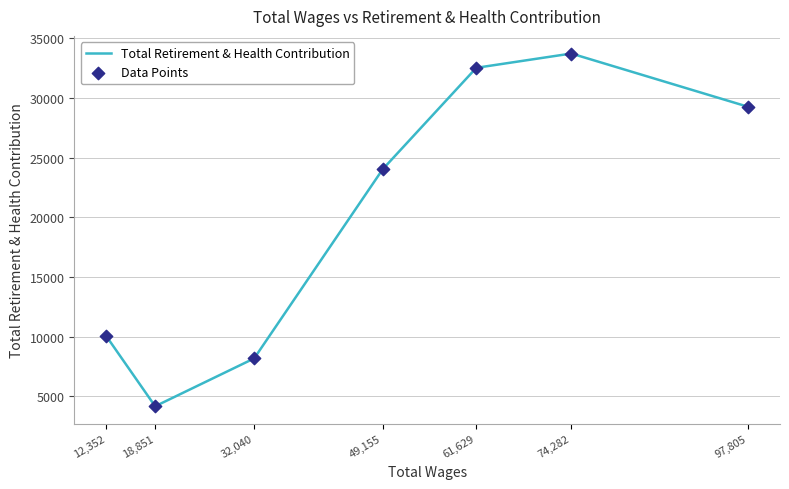

Approximately how many times larger is the value at 49,155 compared to 18,851?

5.8